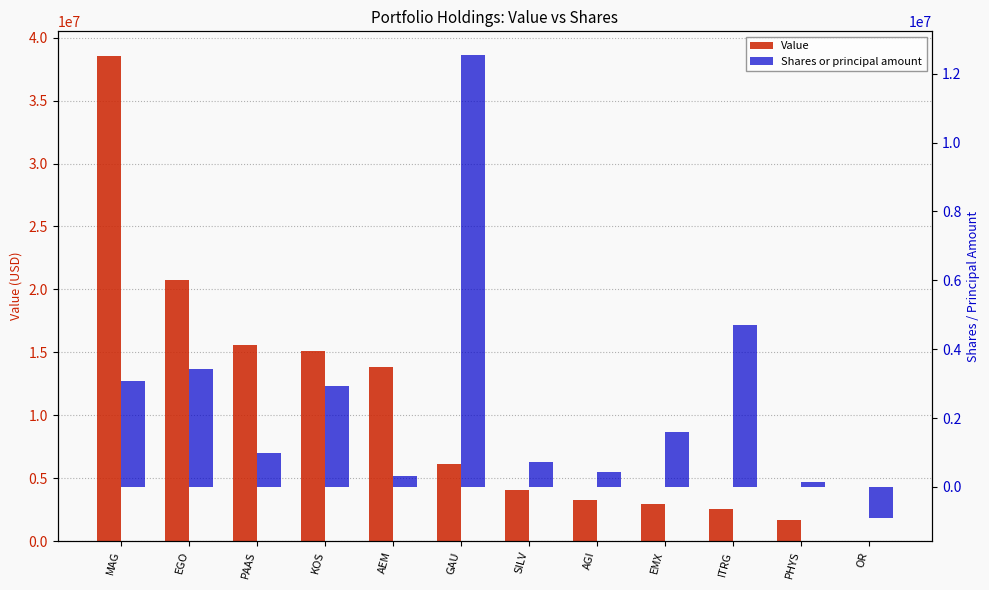

Where does the Value series first go above 6084981?

MAG